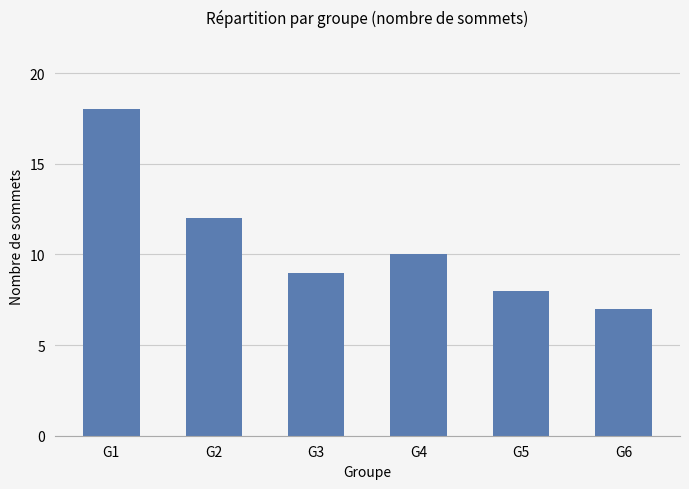

Reading left to right, transcribe all the data shown in this chart.

G1=18	G2=12	G3=9	G4=10	G5=8	G6=7